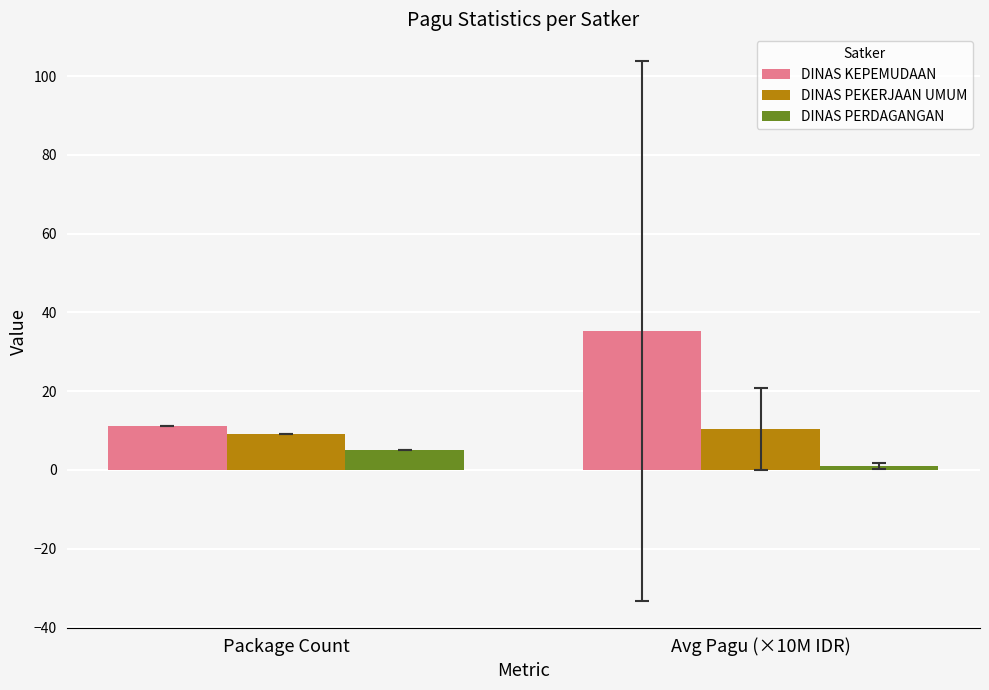

At how many categories does at least one series exceed 20?

1